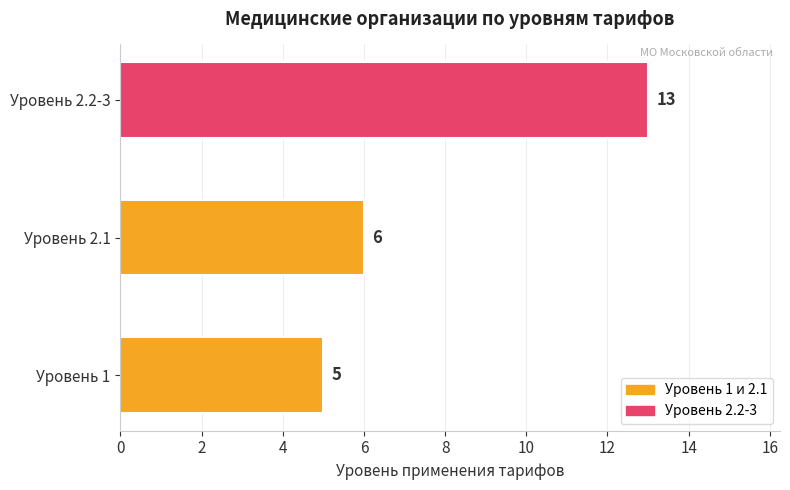

What is the sum of the values at Уровень 1 and Уровень 2.2-3?

18